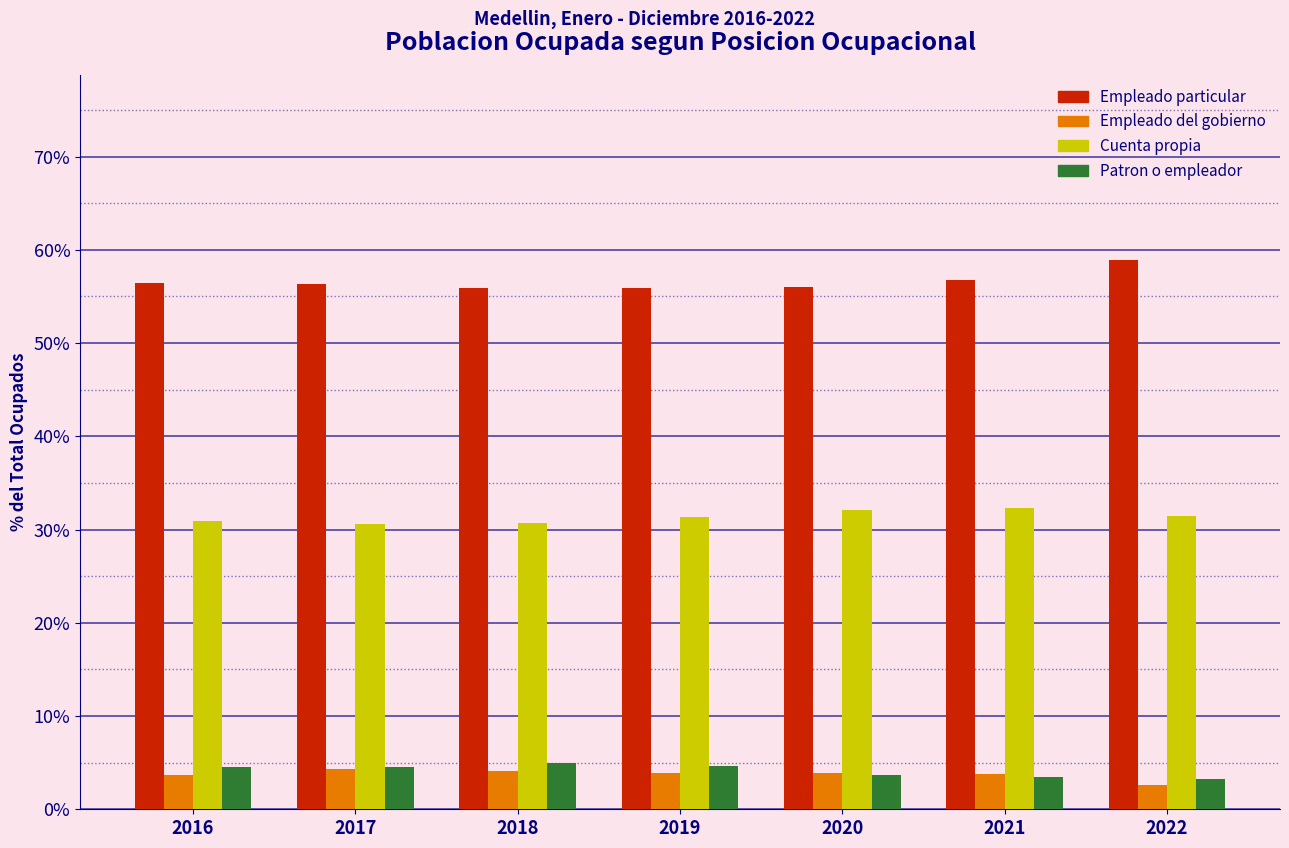

What is the spread (max minus min) of values at 2019?

52.0